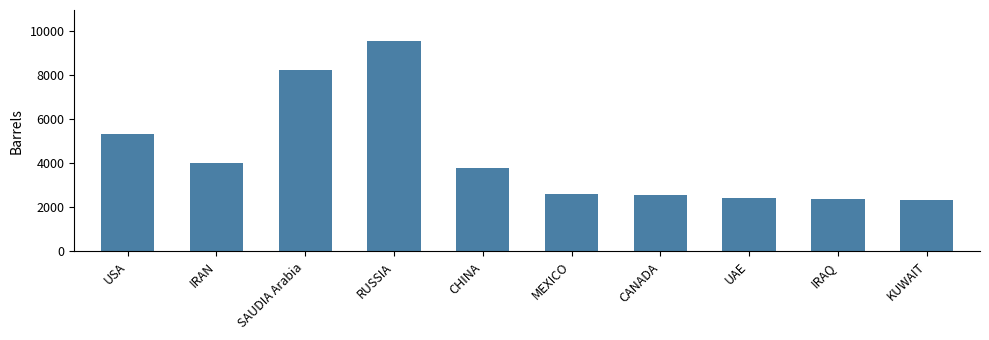

How many values are below 3799?

5